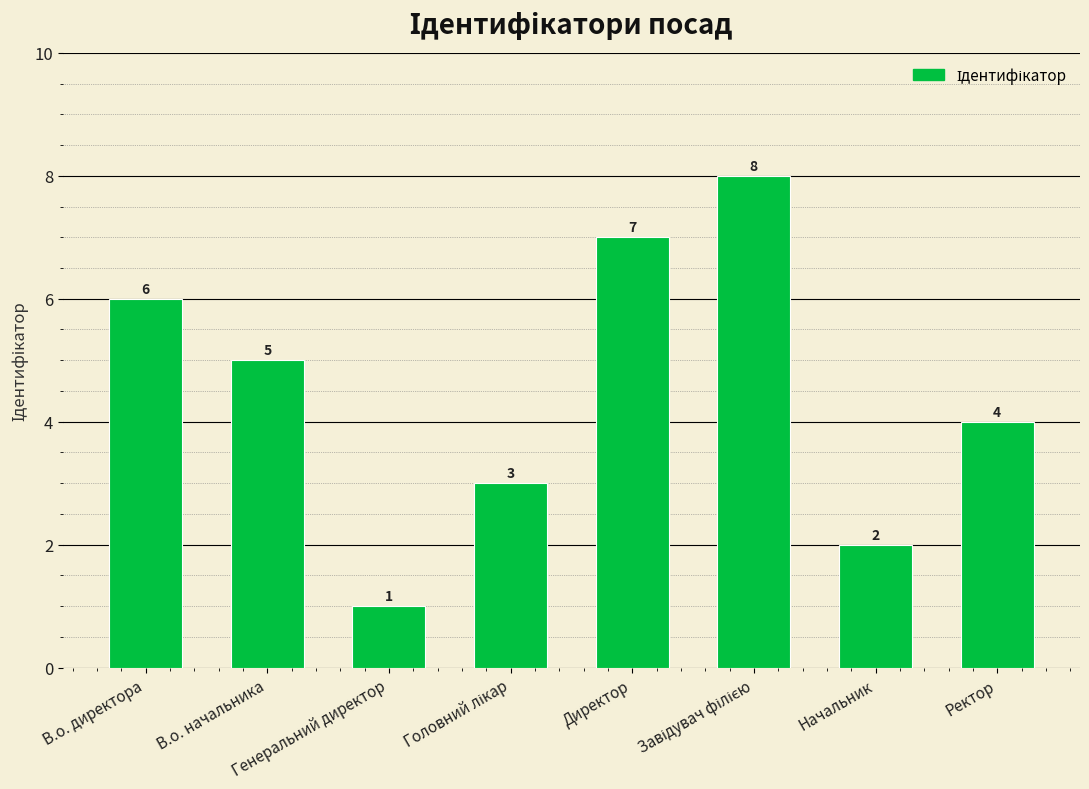

Count the number of categories in the chart.

8